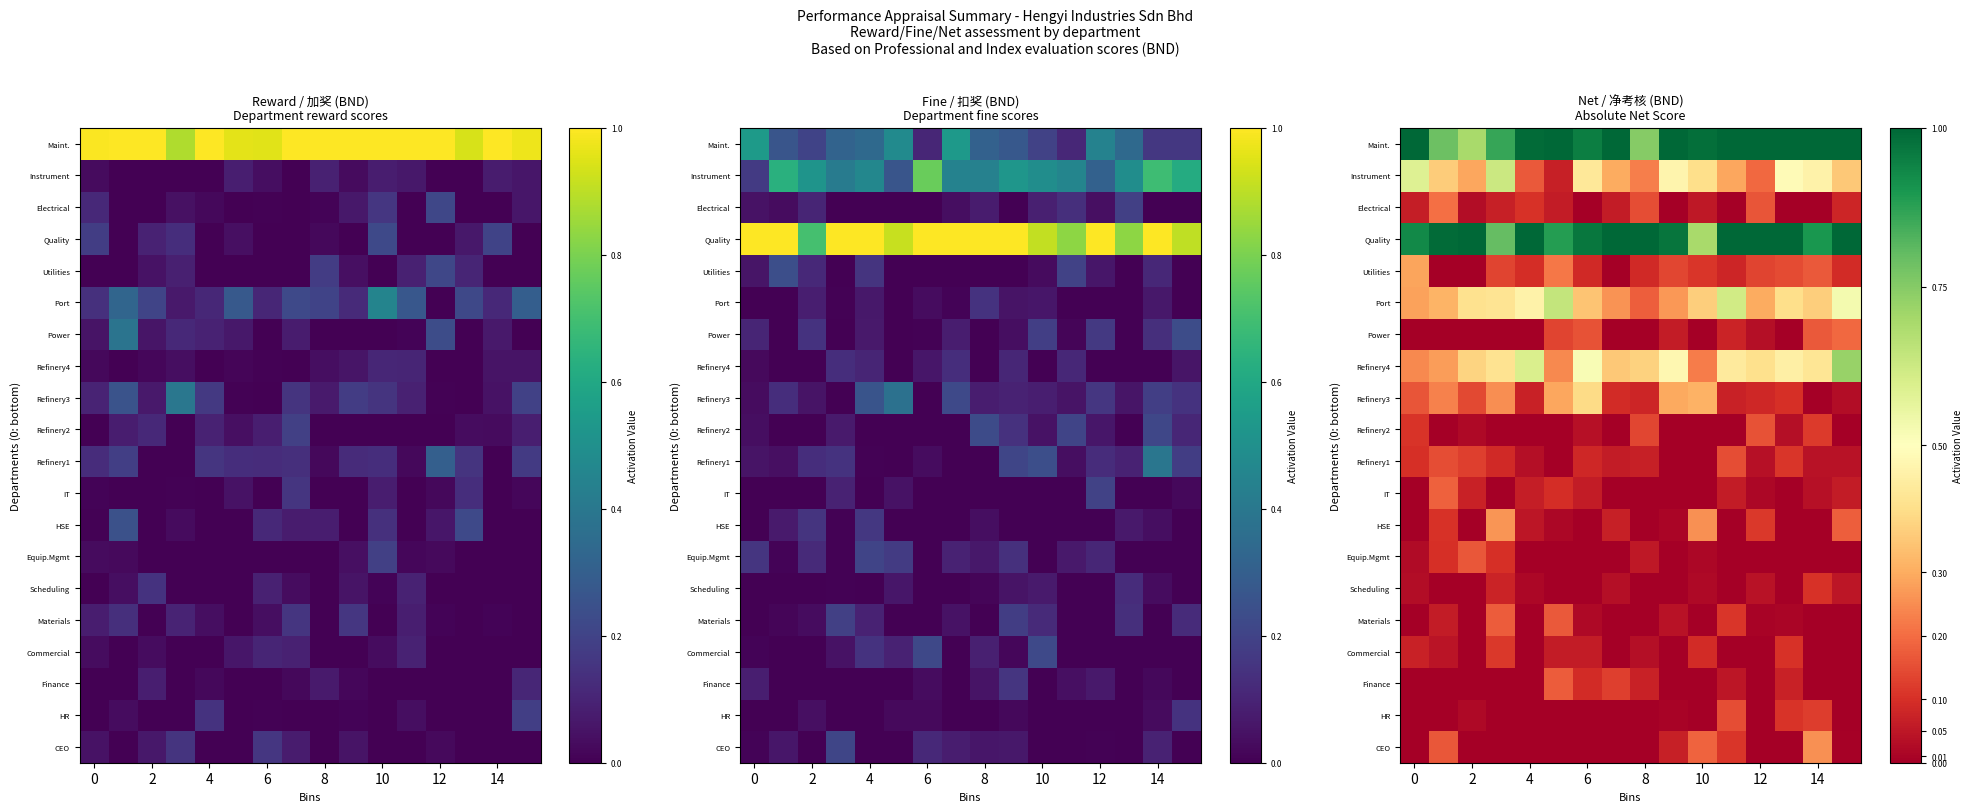

What is the maximum value shown in the chart?

1.0